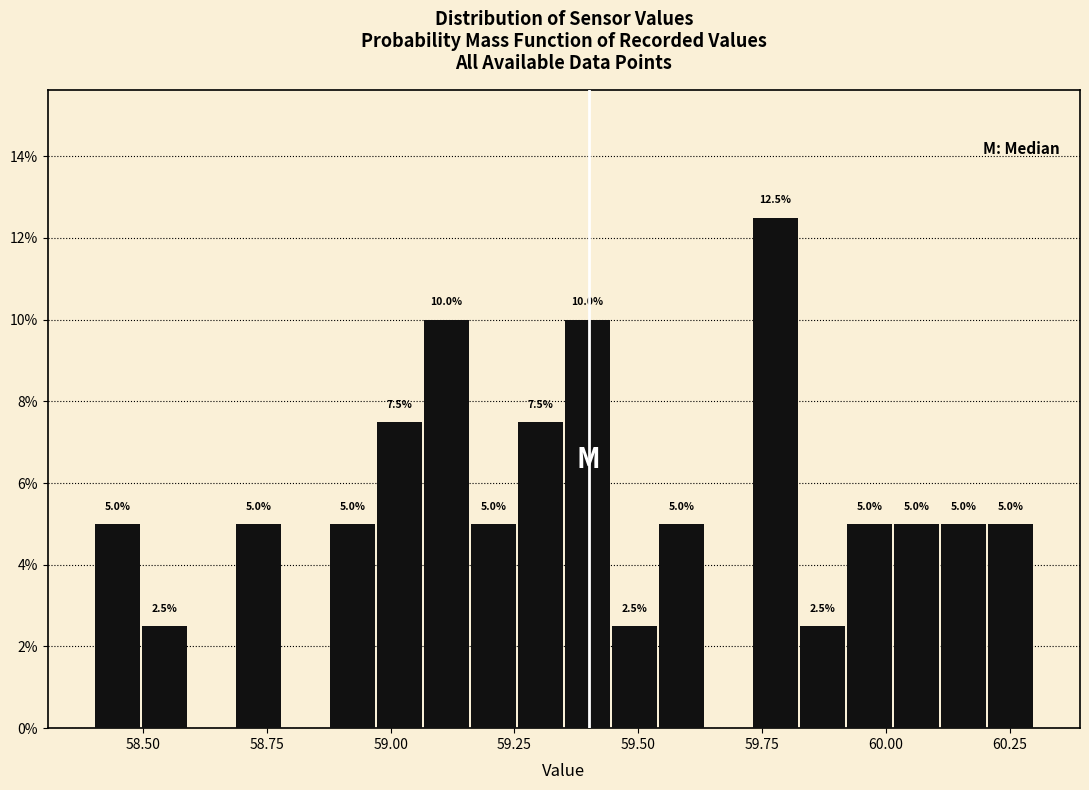

Read against the x-axis, roughly where is the centre of the tallest bar?

59.80